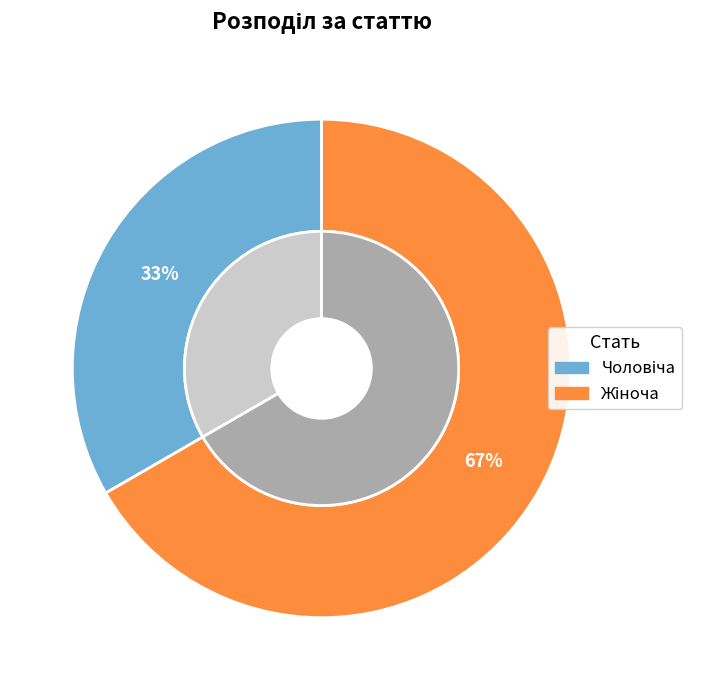

Between Чоловіча and Жіноча, which is larger?

Жіноча